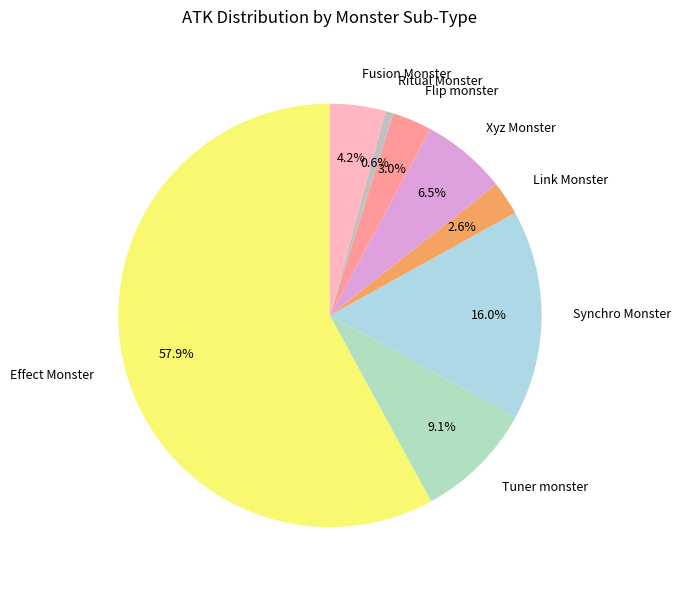

How many slices are in this pie chart?

8